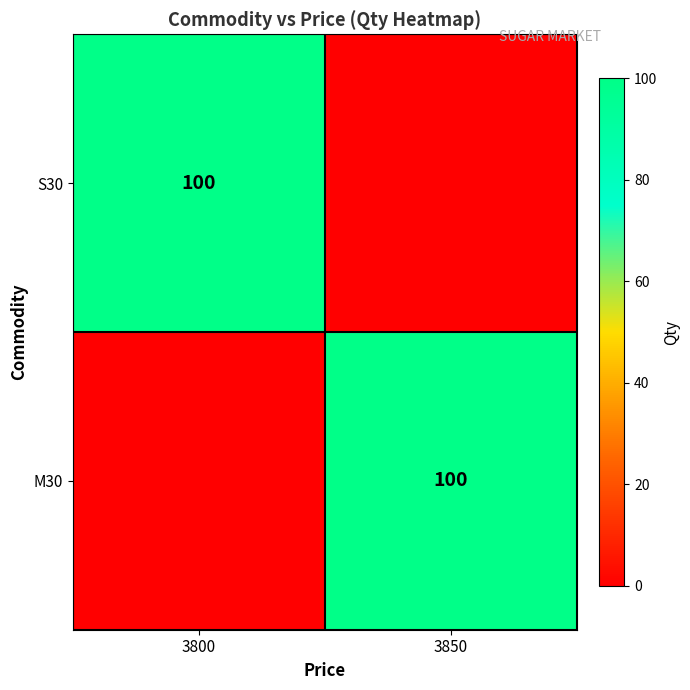

Is the value of S30 at 3800 greater than the value of M30 at 3800?

Yes